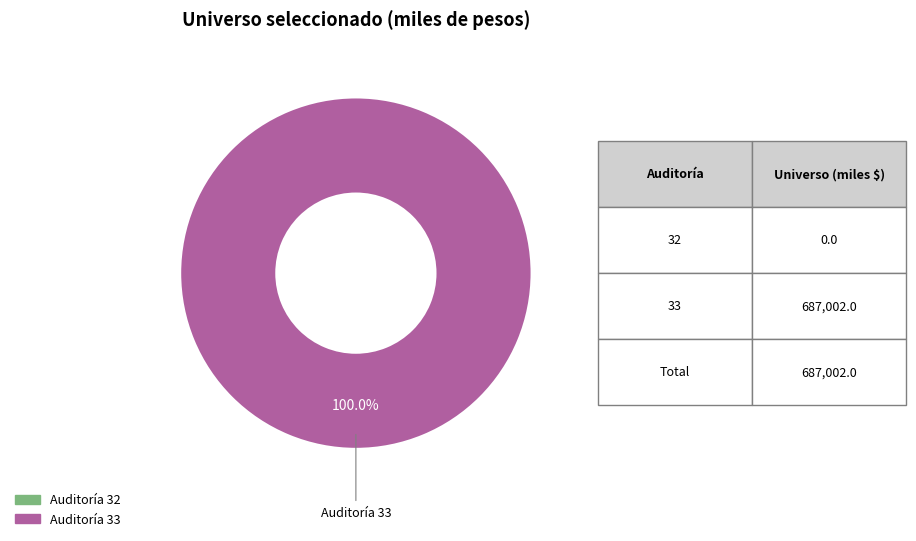

Is there any slice that represents more than half of the pie?

Yes